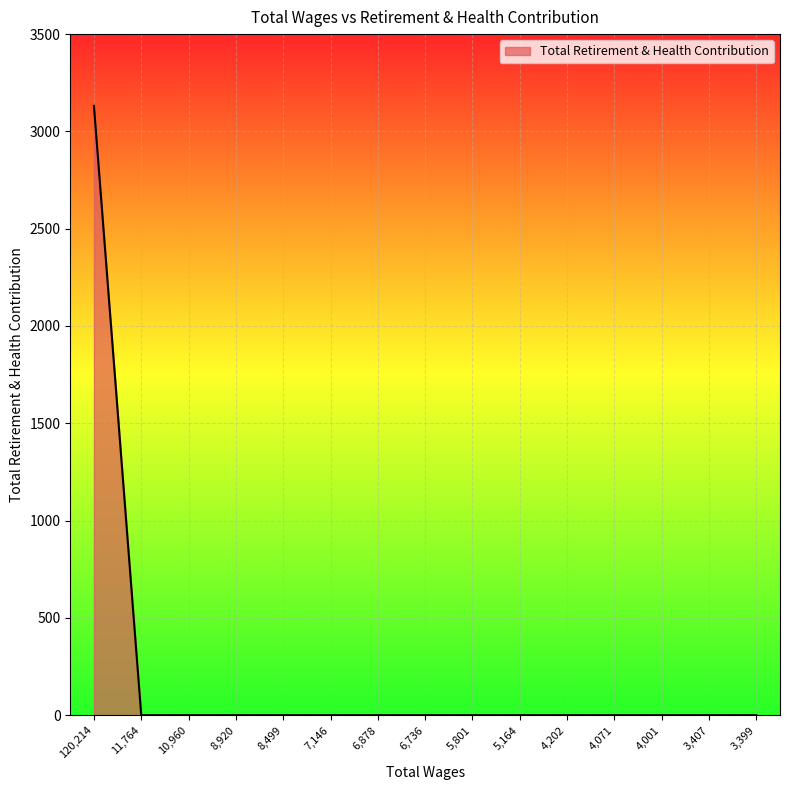

What is the change in value from 120,214 to 7,146?

-3131